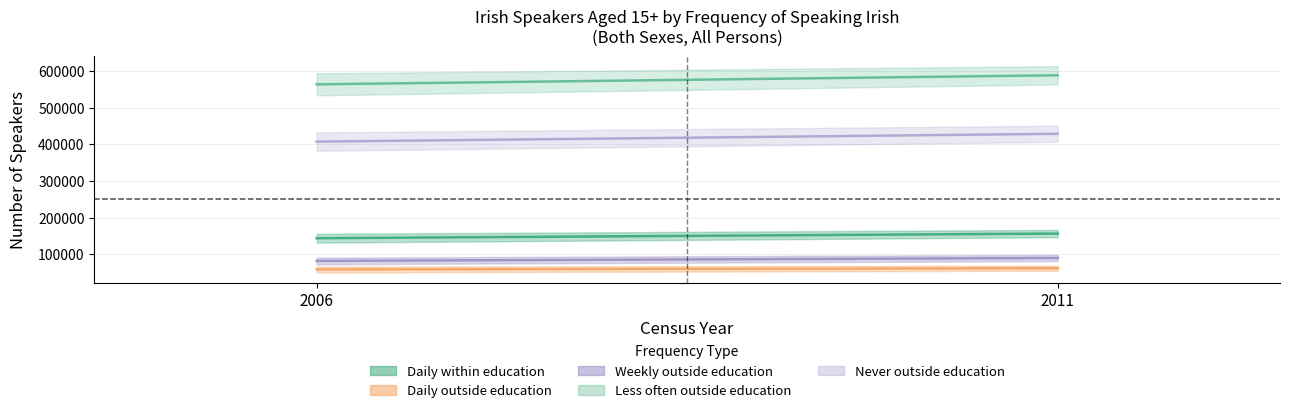

What is the value of the Daily (education) point at the 2nd from the left?

156508